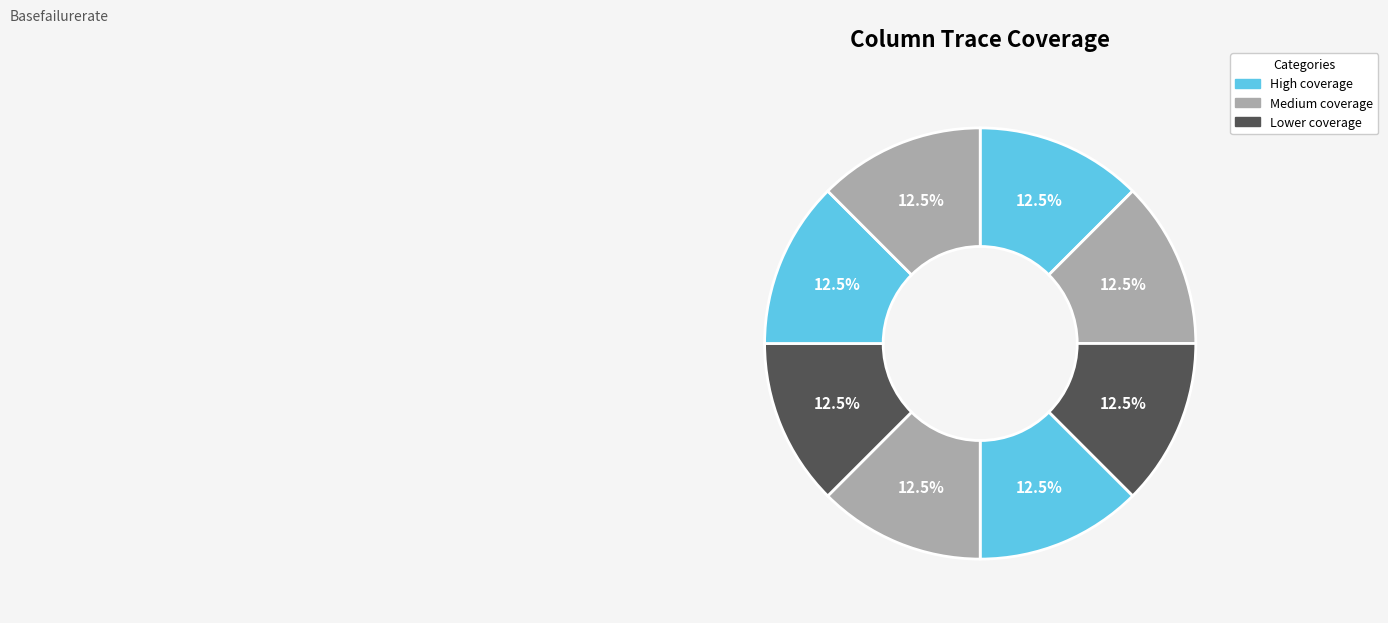

Count the number of slices in the pie.

8